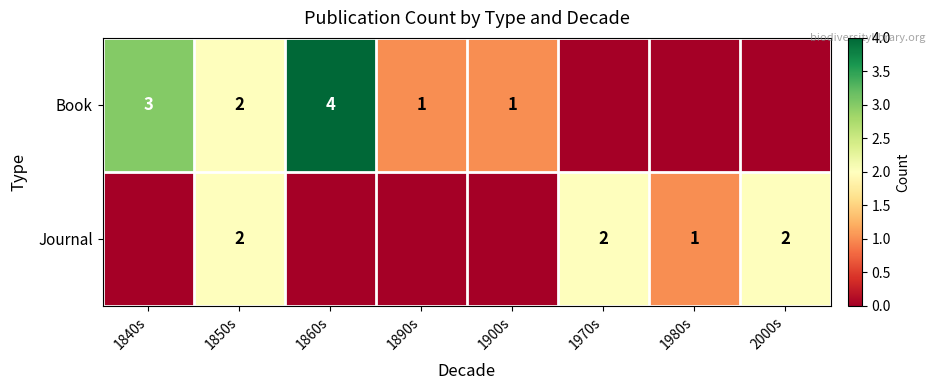

Which category has the lowest value across all series?

1970s